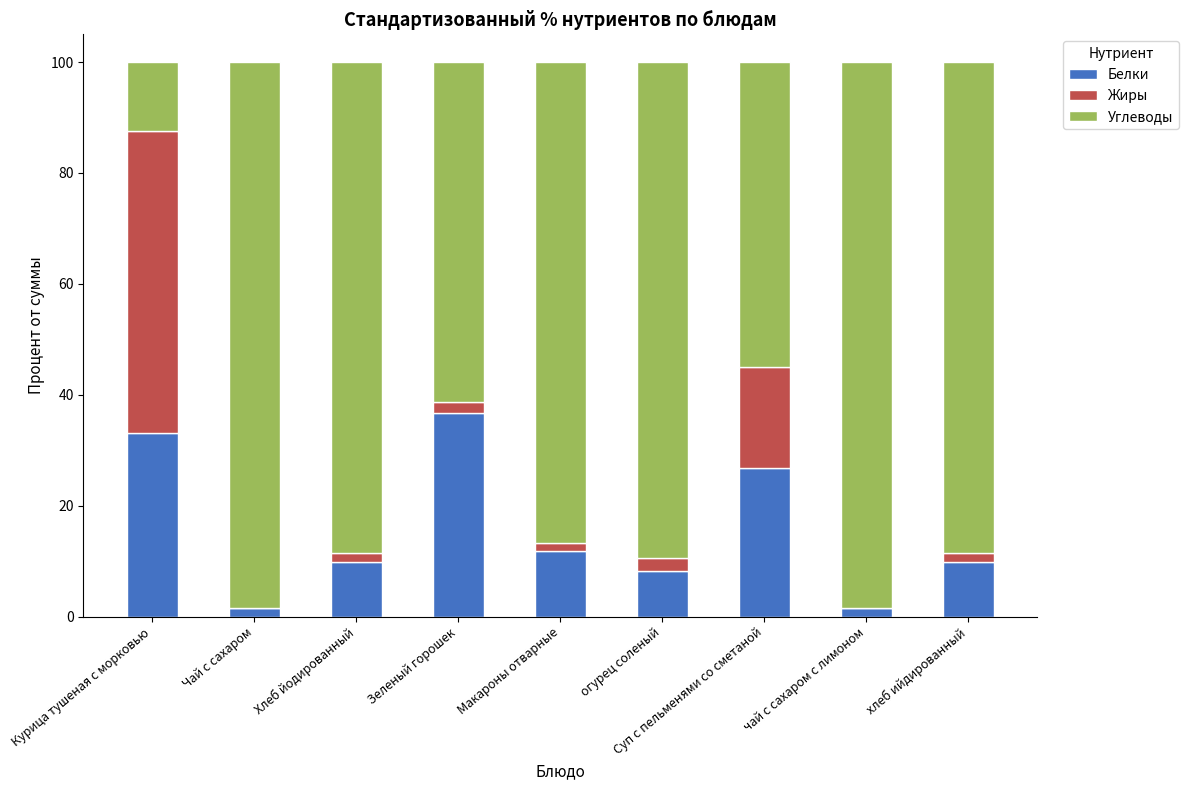

What is the maximum value for Белки?

36.7